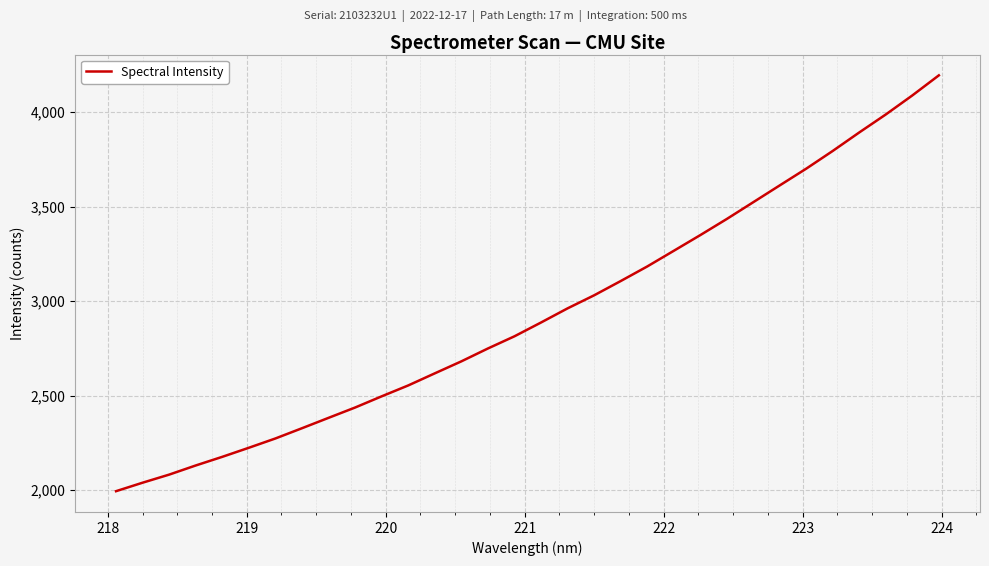

What is the minimum value shown in the chart?

1994.0